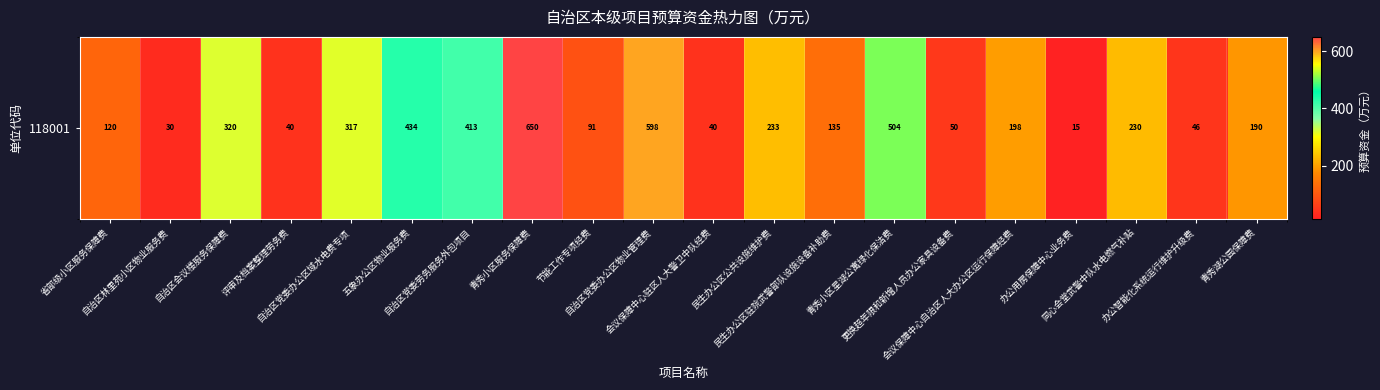

How many values exceed 198?

9